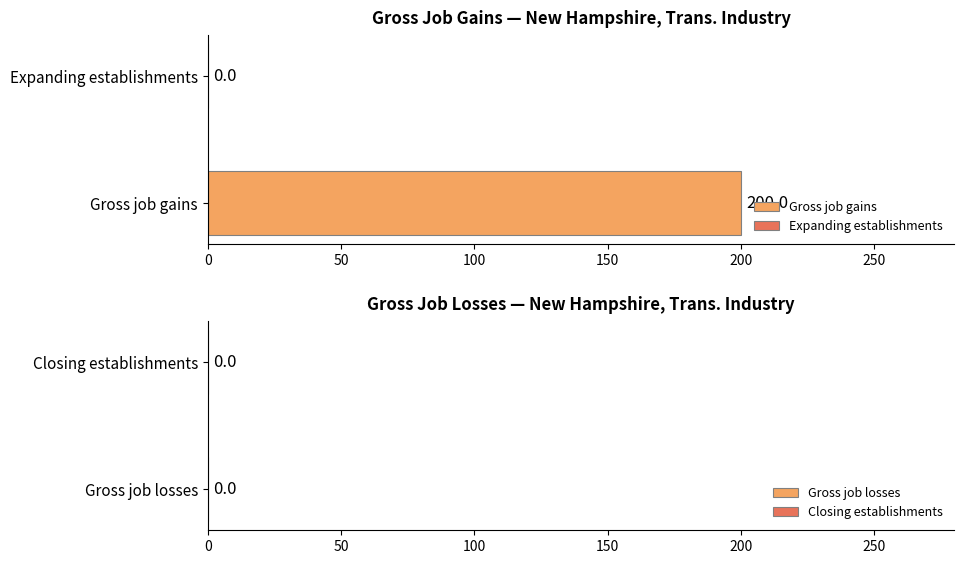

What is the highest value of the Gross job gains series?

200